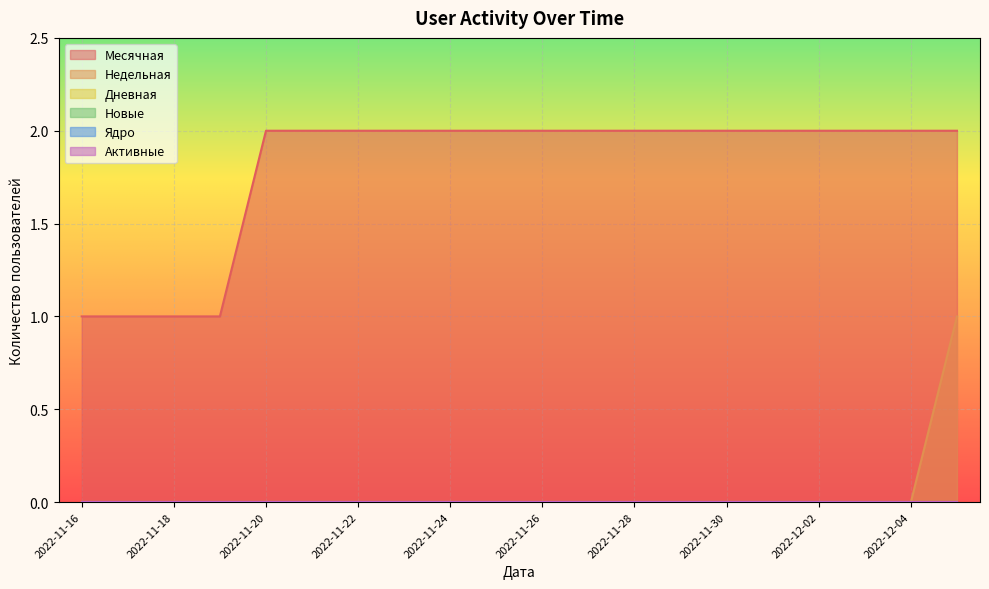

Does the chart display data point markers on the line(s)?

No